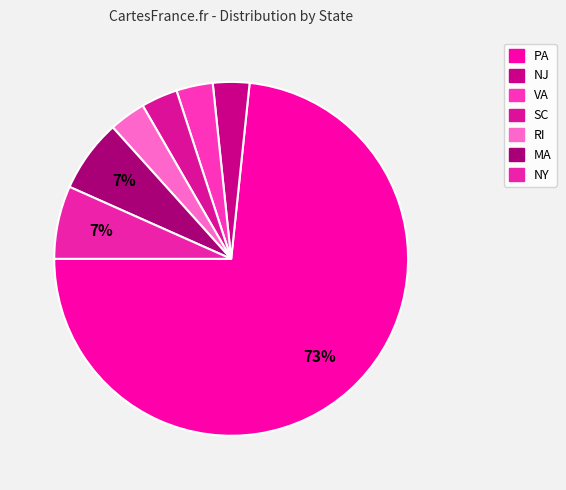

True or false: NJ accounts for 3% of the total.

True